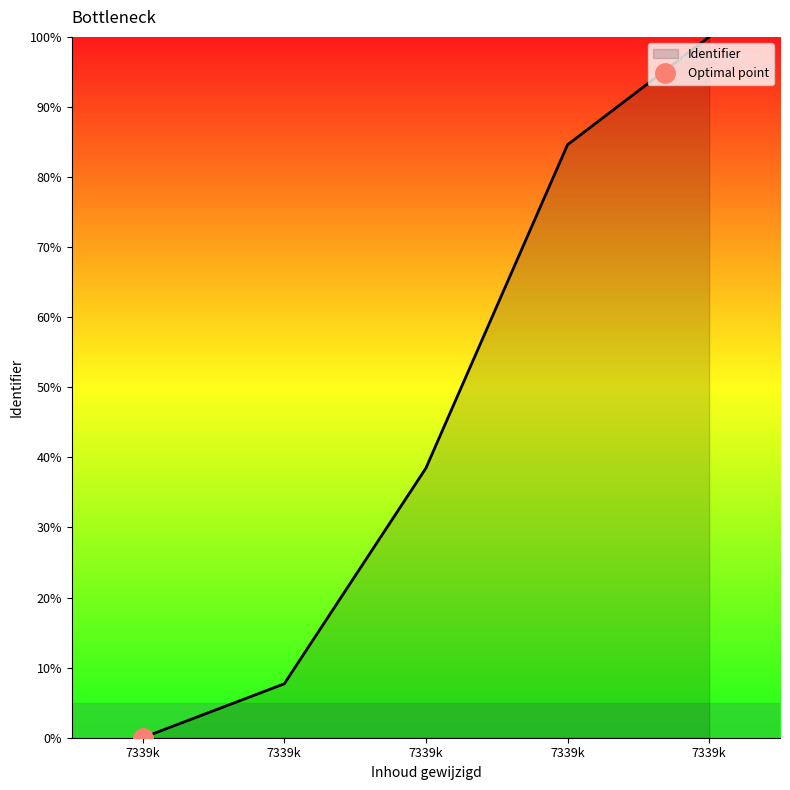

True or false: the data shows 7.7 at 7339k.

True